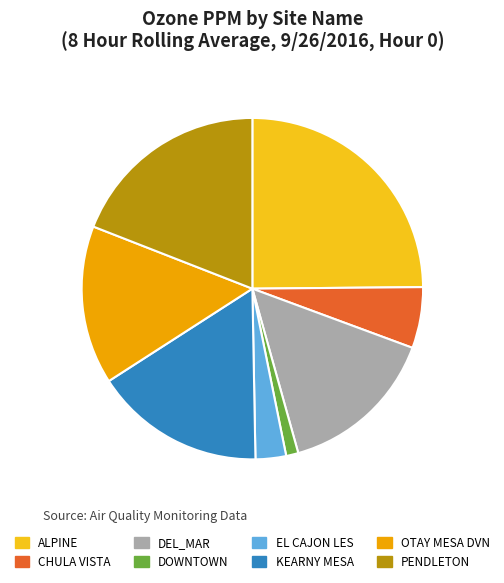

Is there any slice that represents more than half of the pie?

No